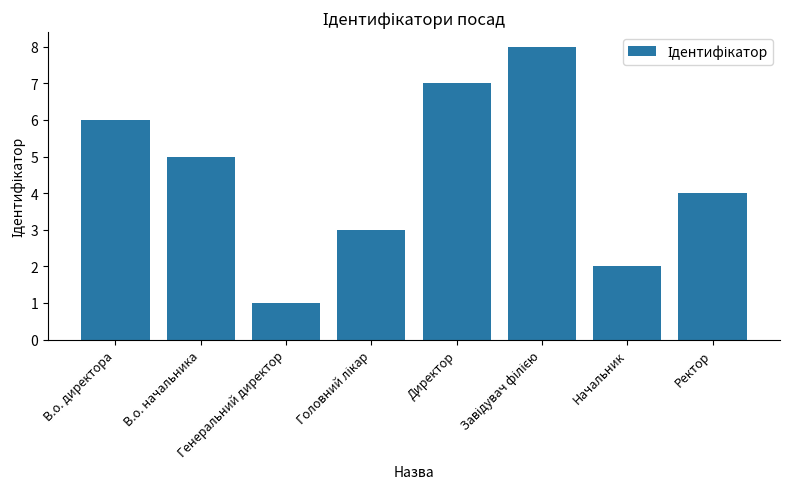

How many categories are shown in the chart?

8